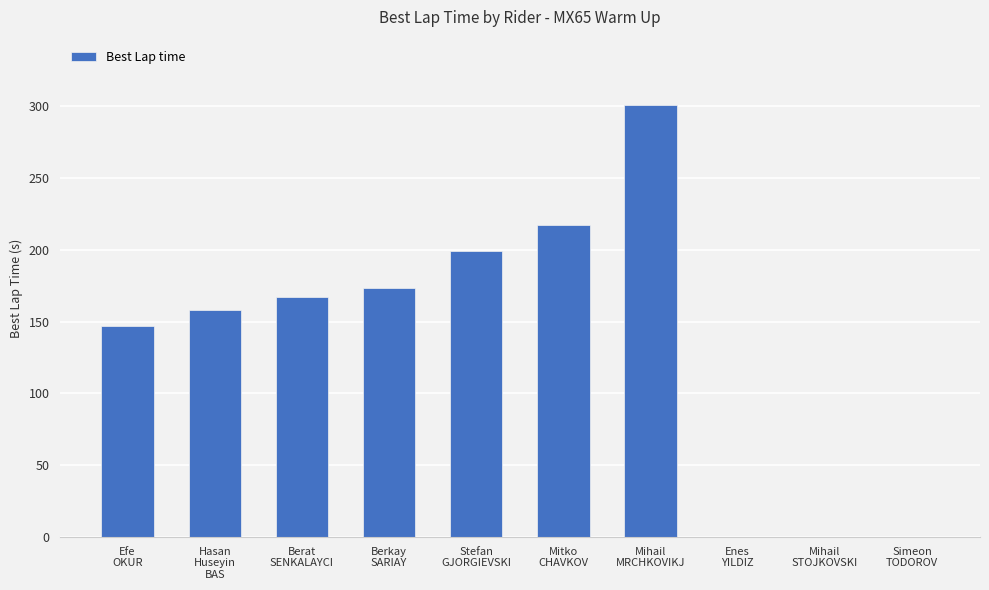

Approximately how many times larger is the value at Efe
OKUR compared to Berat
SENKALAYCI?

0.9